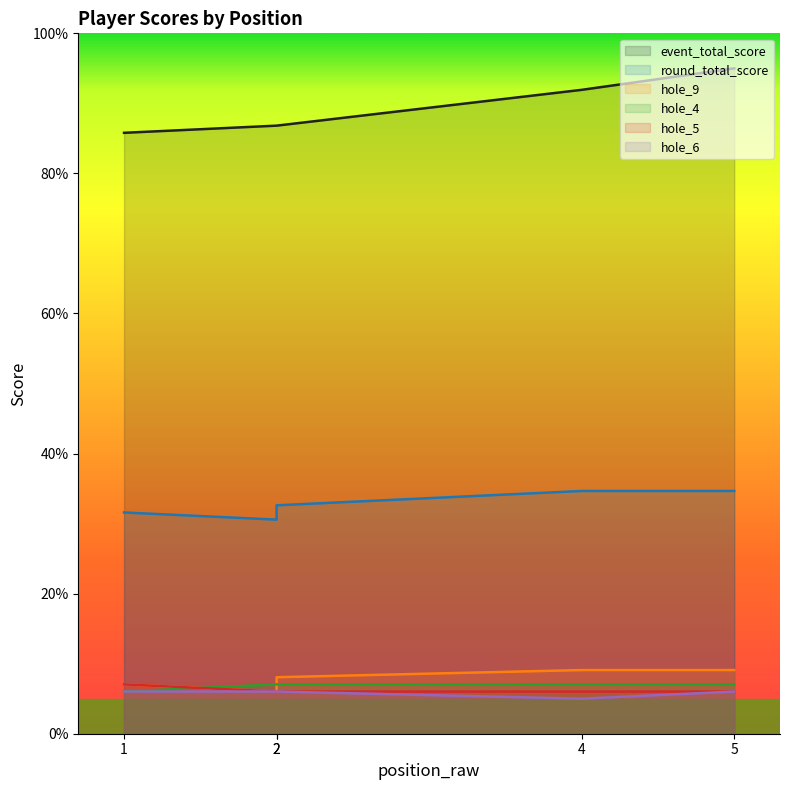

What is the sum of all hole_5 values?

31.1